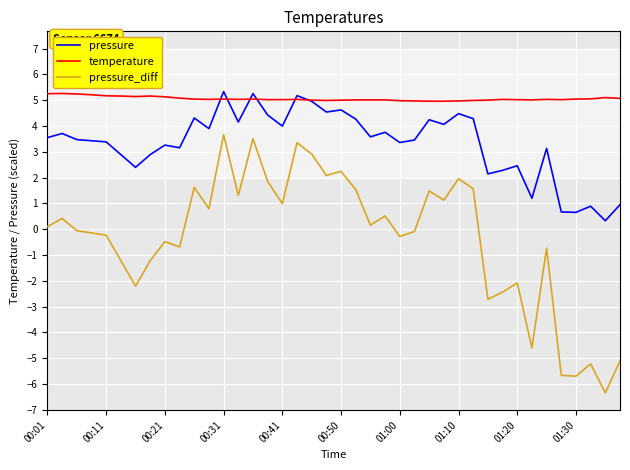

What are all the series names shown in the legend?

pressure, temperature, pressure_diff